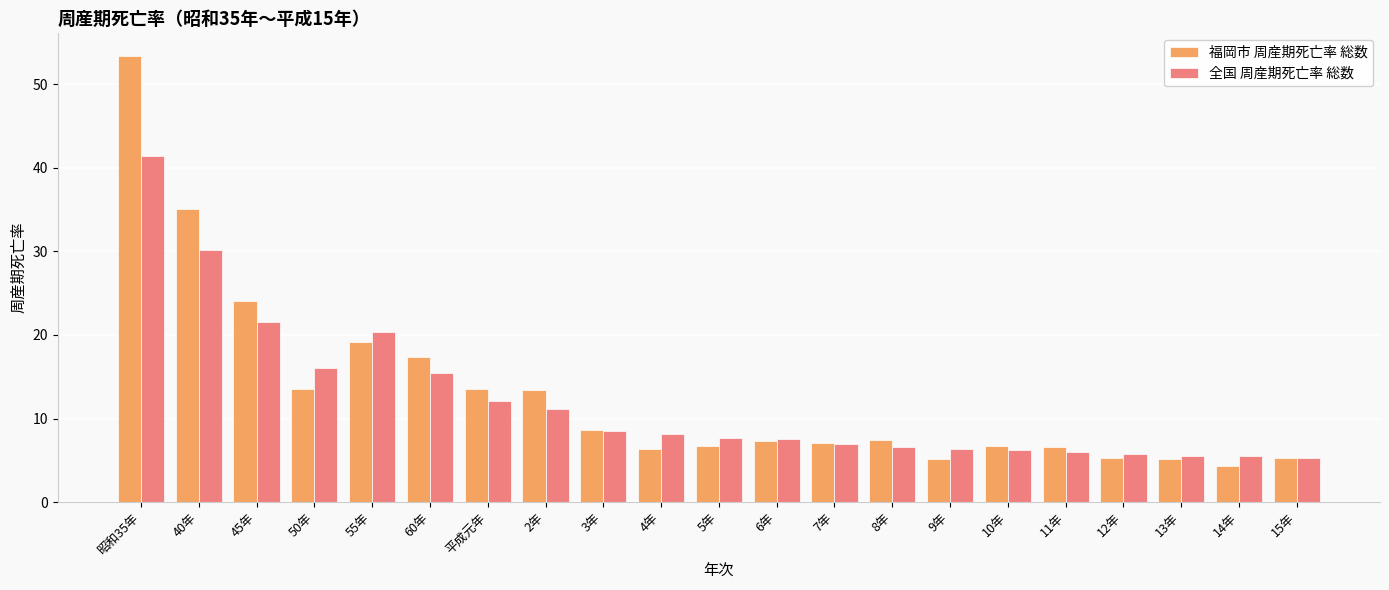

Rank the series by their maximum value, from highest to lowest.

福岡市 周産期死亡率 総数, 全国 周産期死亡率 総数